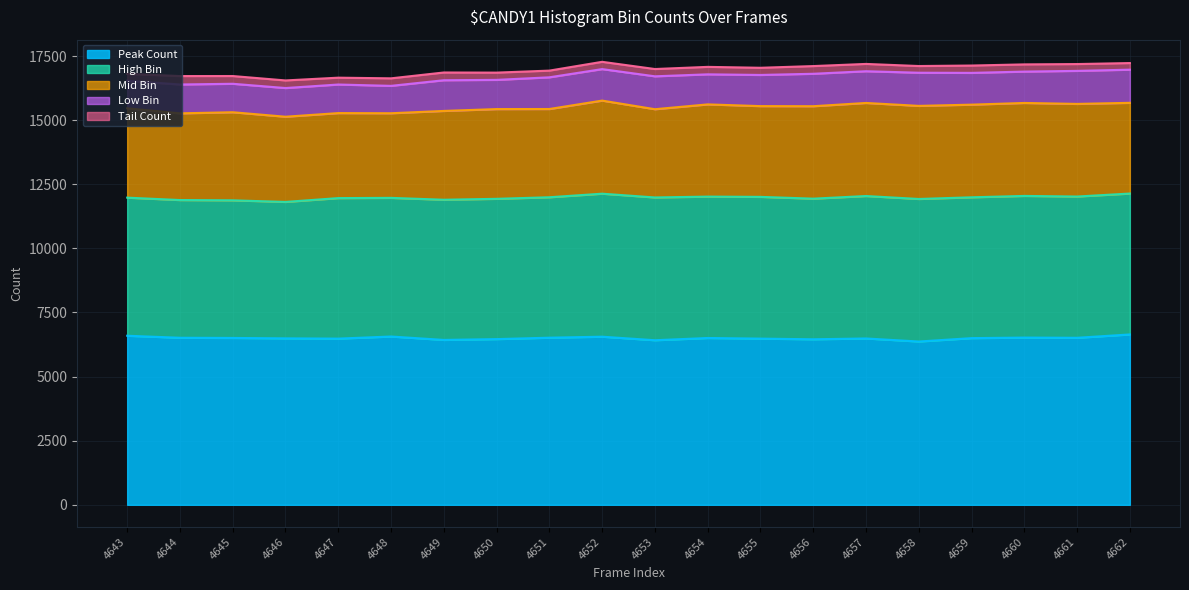

True or false: Tail Count and Mid Bin intersect in this chart.

False